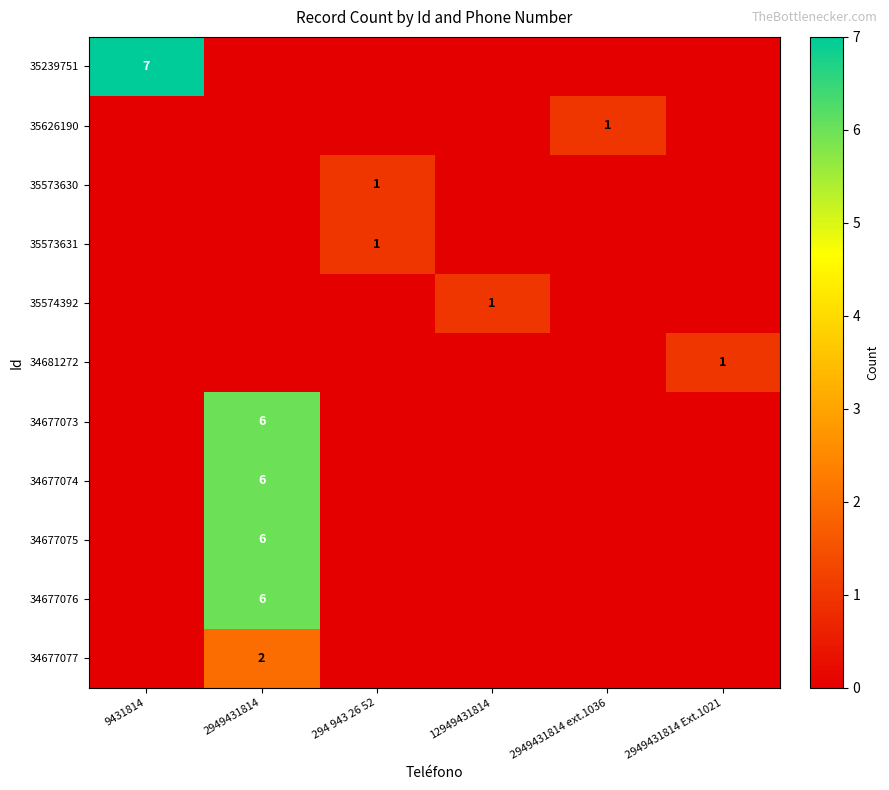

True or false: 35573630 has a value of 1 at 294 943 26 52.

True